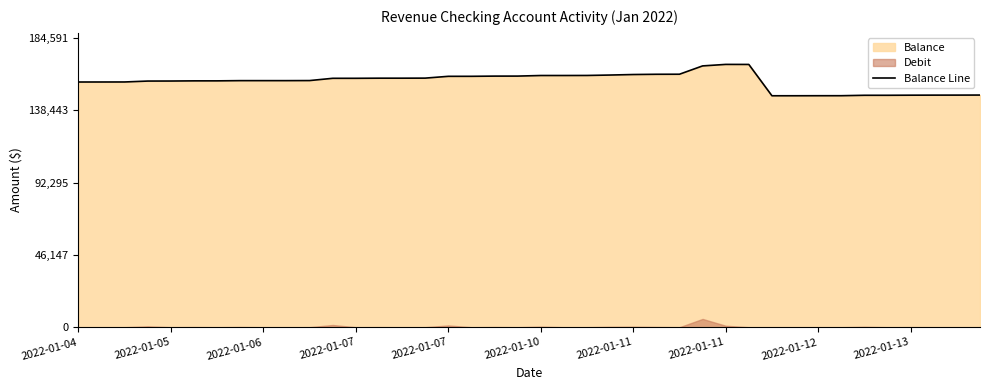

Rank the categories by value from highest to lowest.

2022-01-11, 2022-01-11, 2022-01-11, 2022-01-11, 2022-01-11, 2022-01-11, 2022-01-11, 2022-01-11, 2022-01-11, 2022-01-10, 2022-01-10, 2022-01-10, 2022-01-10, 2022-01-07, 2022-01-07, 2022-01-07, 2022-01-07, 2022-01-07, 2022-01-06, 2022-01-06, 2022-01-06, 2022-01-06, 2022-01-05, 2022-01-05, 2022-01-05, 2022-01-05, 2022-01-04, 2022-01-04, 2022-01-04, 2022-01-04, 2022-01-13, 2022-01-13, 2022-01-13, 2022-01-13, 2022-01-13, 2022-01-12, 2022-01-12, 2022-01-12, 2022-01-12, 2022-01-12